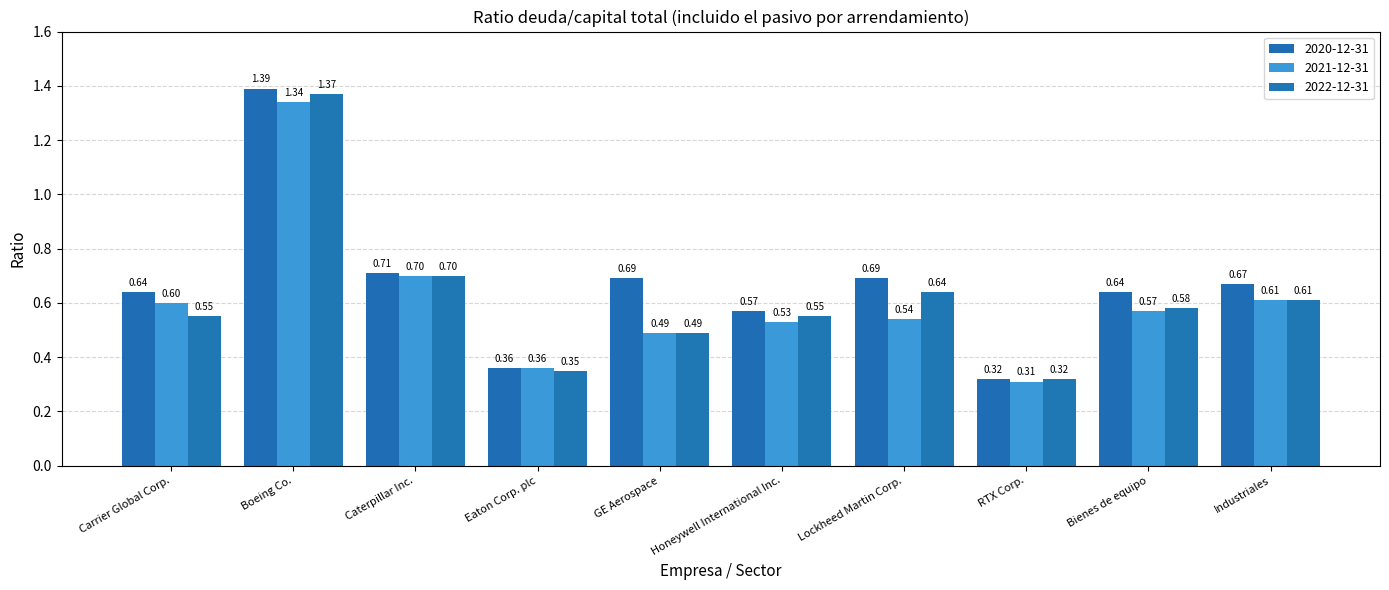

What are all the series names shown in the legend?

2020-12-31, 2021-12-31, 2022-12-31